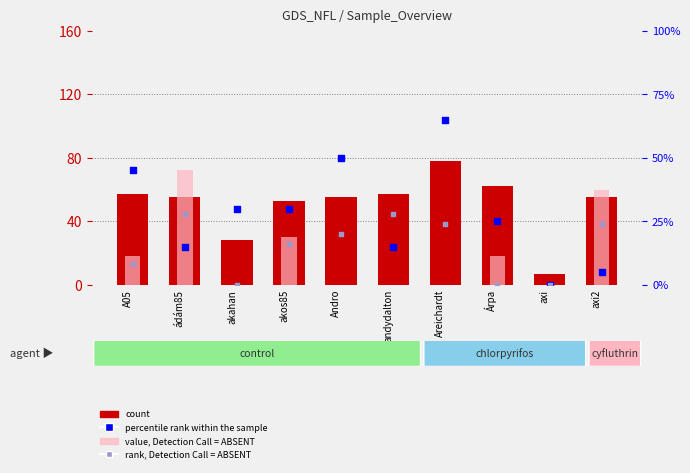

What is the total value across all series at Areichardt?

167